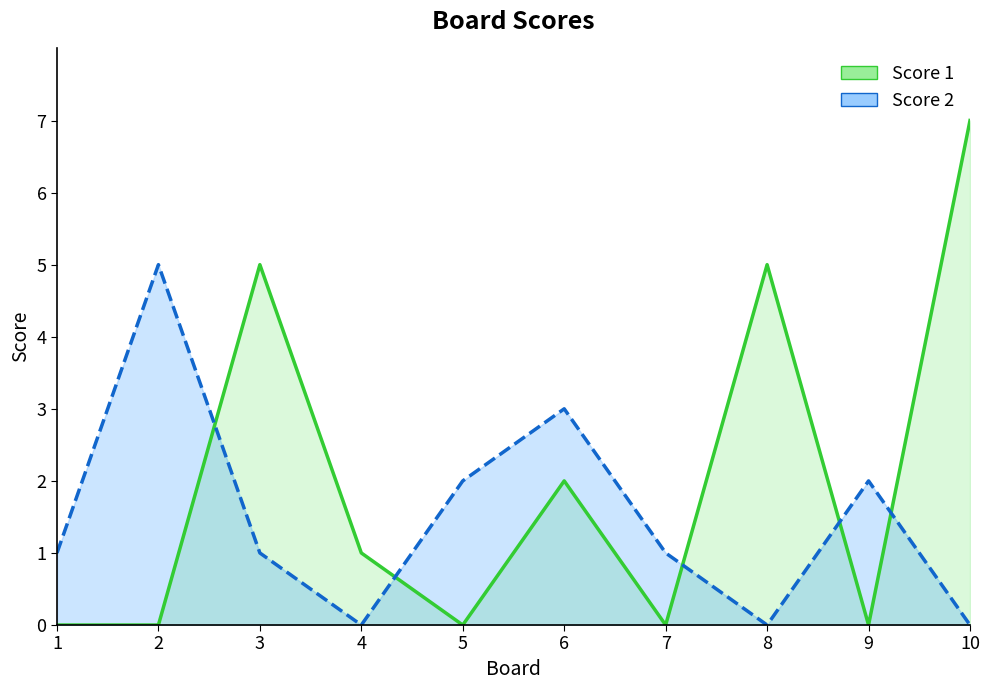

How many lines are shown in the chart?

2